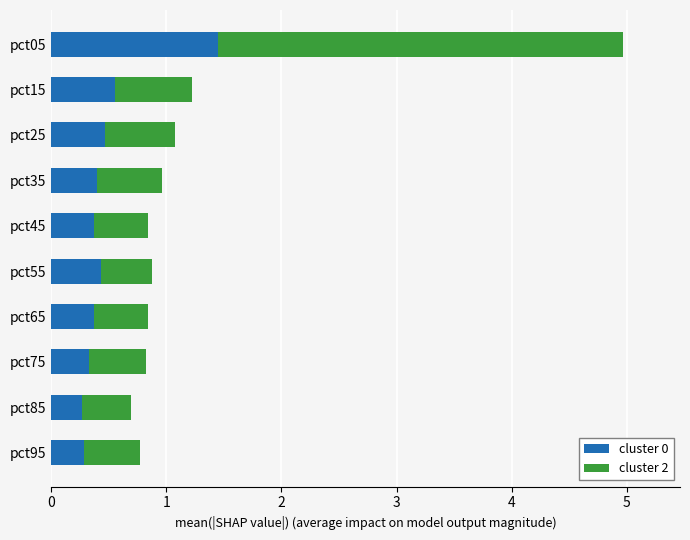

The value of cluster 0 at pct15 is 0.9. True or false?

False